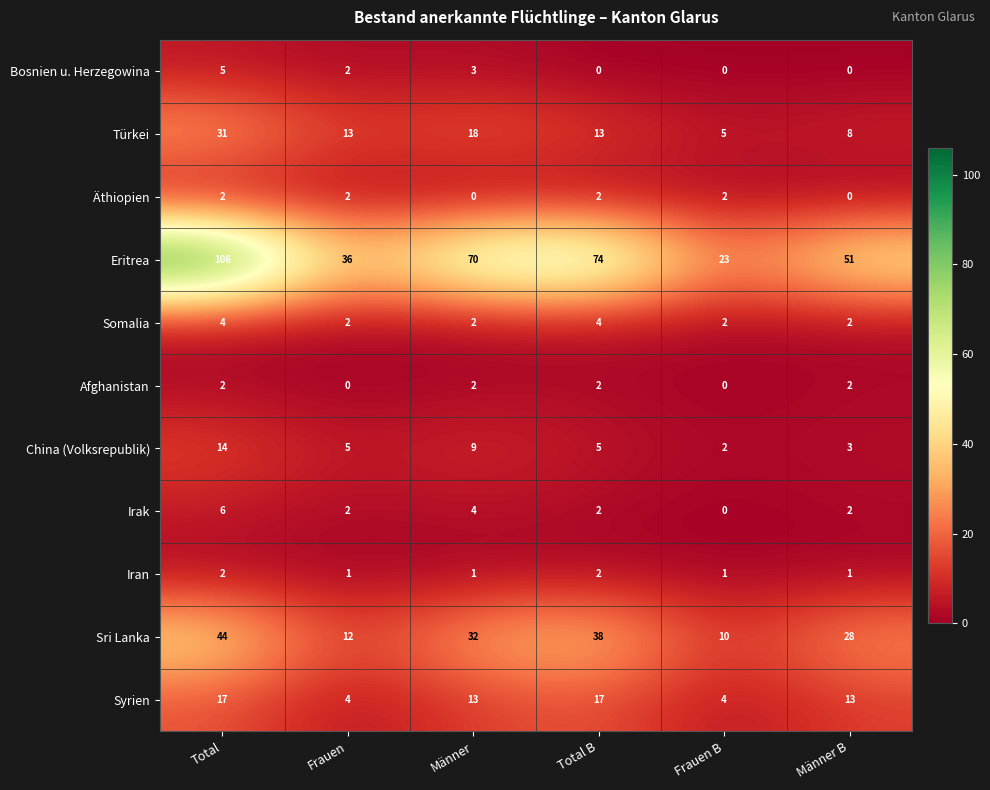

At which category is the sum across all series the highest?

Total